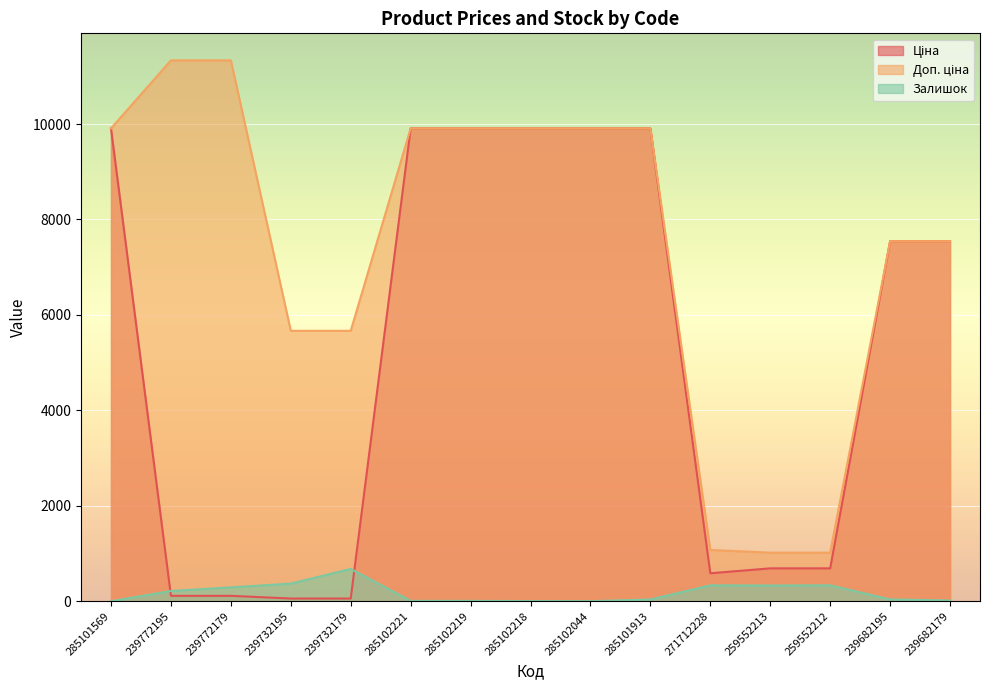

What are all the series names shown in the legend?

Ціна, Доп. ціна, Залишок